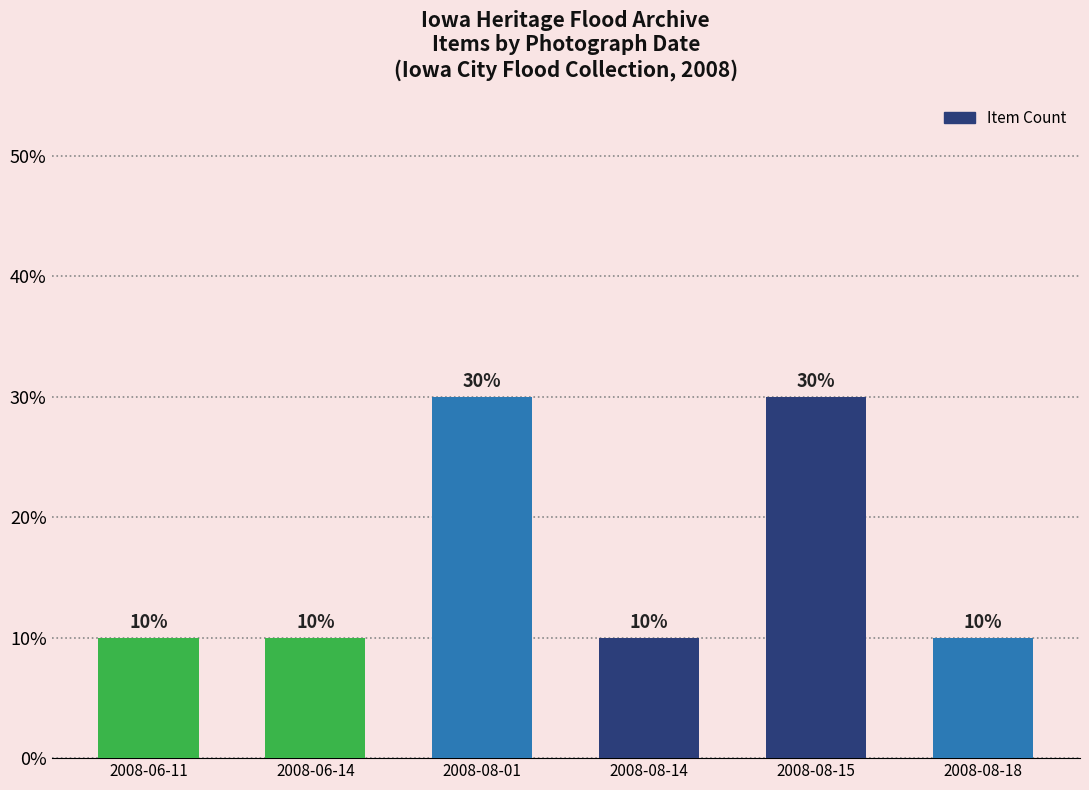

What is the sum of all values?

100